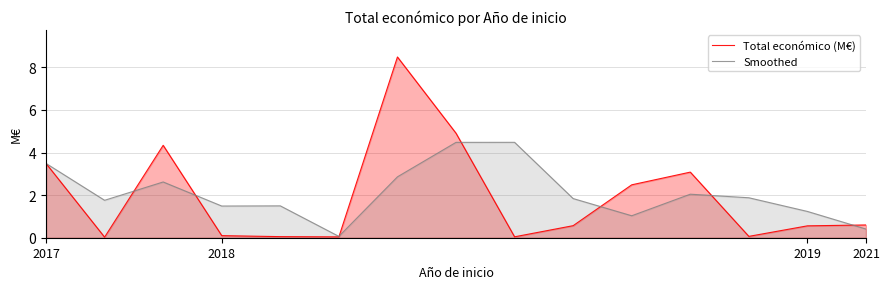

Which series has the widest spread of values?

Total económico (M€)